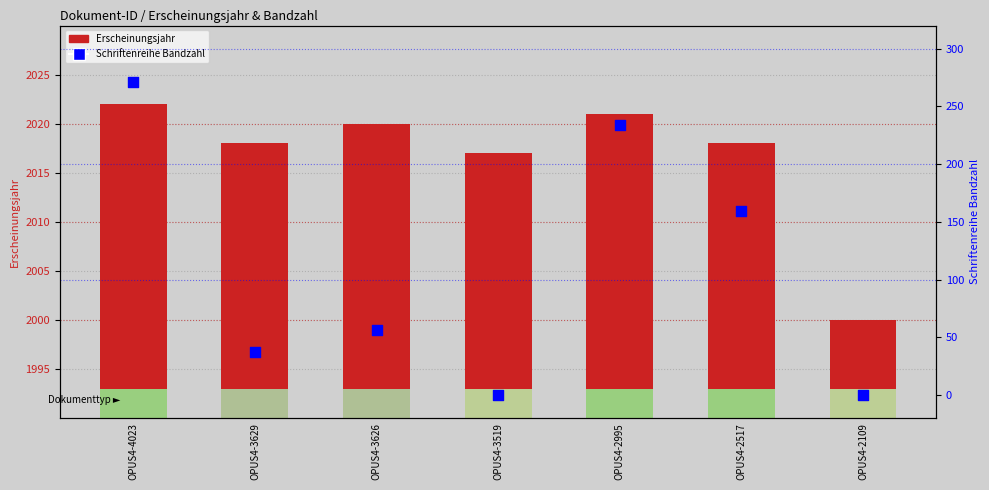

Is the value of Schriftenreihe Bandzahl at OPUS4-2109 greater than the value of Erscheinungsjahr at OPUS4-3519?

No